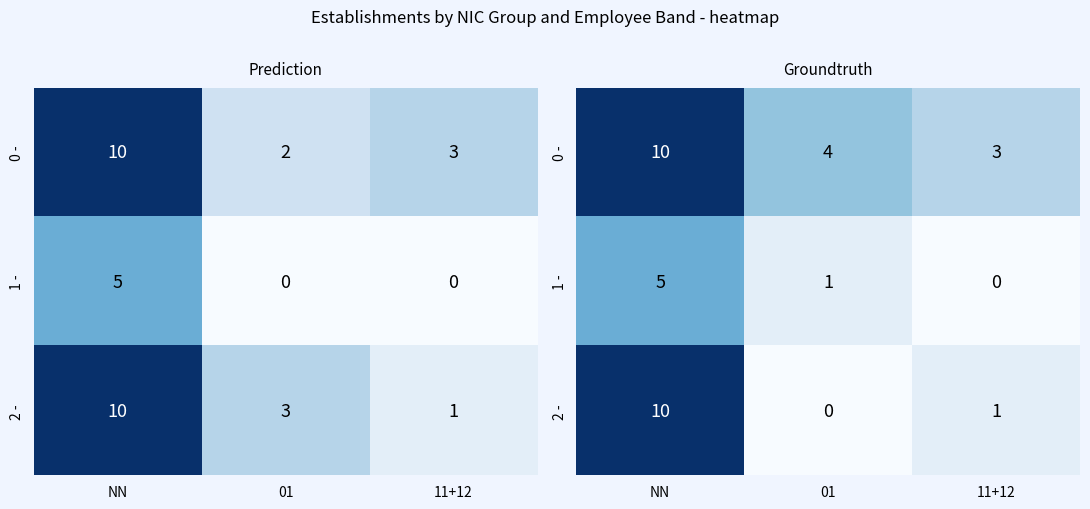

Where is 0 - nearest to the value 6?

01